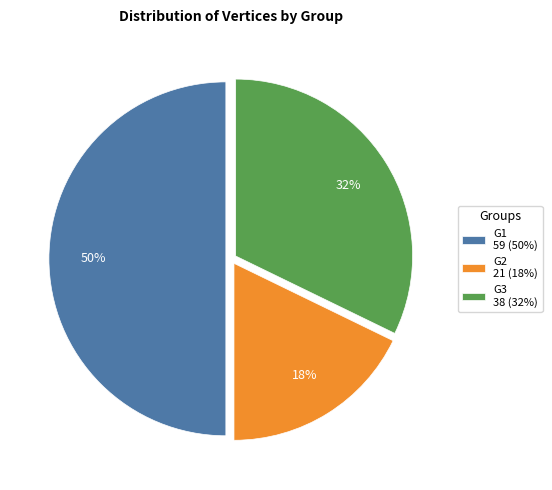

How many segments does this pie chart have?

3